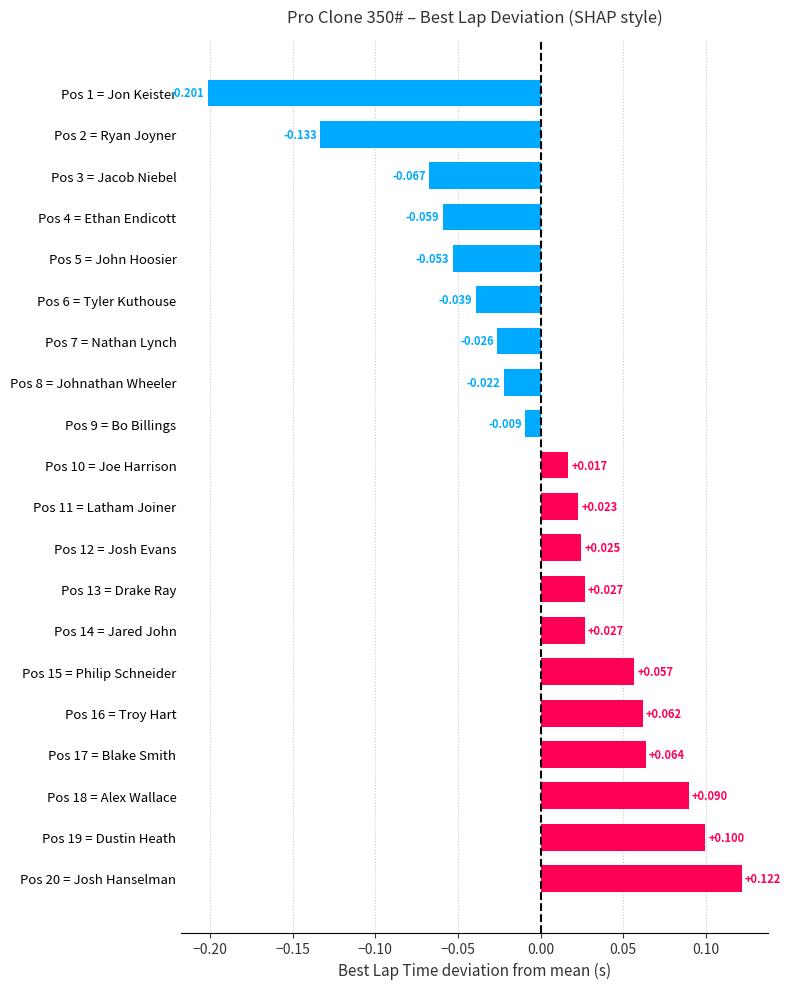

What is the difference between the second highest and second lowest values?

0.2